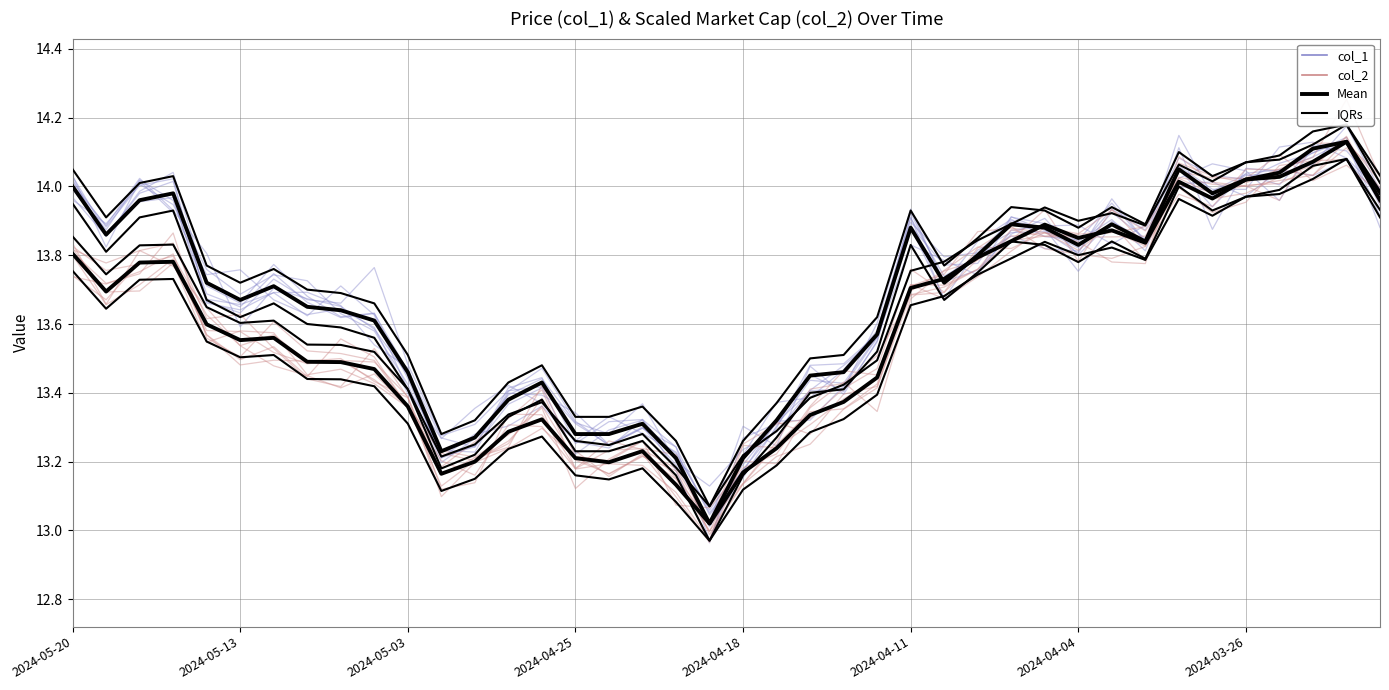

Reading left to right, list all the values displayed in this chart.

col_1: 14.0	13.9	14.0	14.0	13.7	13.7	13.8	13.7	13.6	13.6	13.4	13.2	13.3	13.3	13.4	13.3	13.2	13.3	13.2	13.0	13.3	13.3	13.5	13.4	13.5	13.9	13.7	13.8	13.9	13.9	13.8	14.0	13.8	14.0	14.0	14.0	14.0	14.0	14.1	14.0
col_2: 13.8	13.7	13.7	13.9	13.6	13.5	13.6	13.5	13.5	13.5	13.4	13.1	13.2	13.3	13.4	13.2	13.2	13.2	13.1	13.0	13.1	13.2	13.3	13.4	13.4	13.7	13.7	13.7	13.8	13.9	13.9	13.9	13.9	14.0	14.0	14.0	14.0	14.1	14.1	13.9
Mean (col_1): 14.0	13.9	14.0	14.0	13.7	13.7	13.7	13.7	13.6	13.6	13.5	13.2	13.3	13.4	13.4	13.3	13.3	13.3	13.2	13.0	13.2	13.3	13.4	13.5	13.6	13.9	13.7	13.8	13.9	13.9	13.8	13.9	13.8	14.1	14.0	14.0	14.0	14.1	14.1	14.0
Mean (col_2): 13.8	13.7	13.8	13.8	13.6	13.6	13.6	13.5	13.5	13.5	13.4	13.2	13.2	13.3	13.3	13.2	13.2	13.2	13.1	13.0	13.2	13.2	13.3	13.4	13.4	13.7	13.7	13.8	13.8	13.9	13.9	13.9	13.8	14.0	14.0	14.0	14.0	14.1	14.1	14.0
IQRs: 13.9	13.8	13.9	13.9	13.7	13.6	13.7	13.6	13.6	13.6	13.4	13.2	13.2	13.3	13.4	13.2	13.2	13.3	13.2	13.0	13.2	13.3	13.4	13.4	13.5	13.8	13.7	13.8	13.8	13.8	13.8	13.8	13.8	14.0	13.9	14.0	14.0	14.1	14.1	13.9